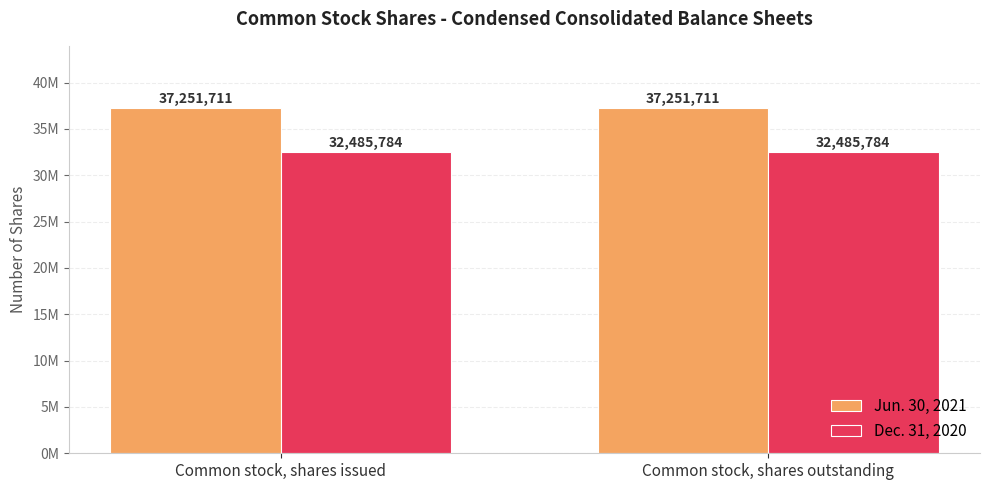

Are the bars grouped side by side (vs. stacked)?

Yes